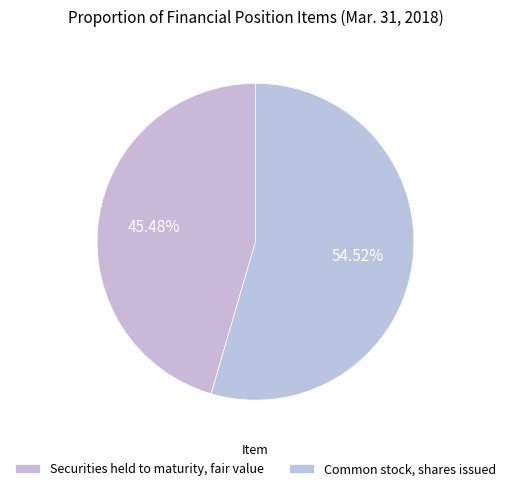

Rank the categories by value from highest to lowest.

Common stock, shares issued, Securities held to maturity, fair value